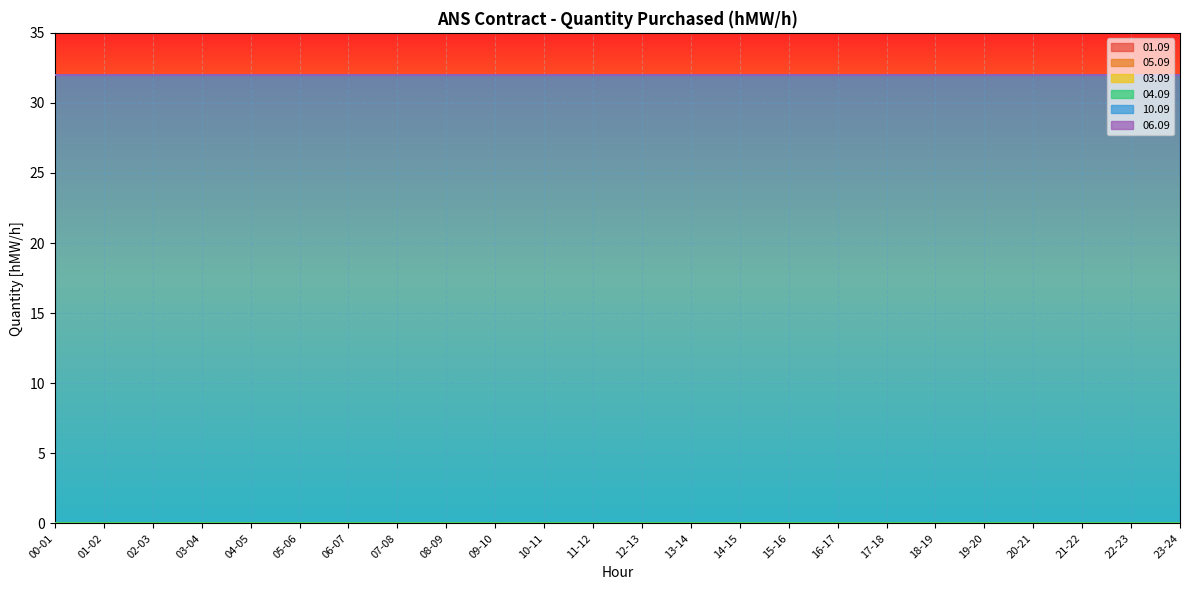

What is the maximum value shown in the chart?

32